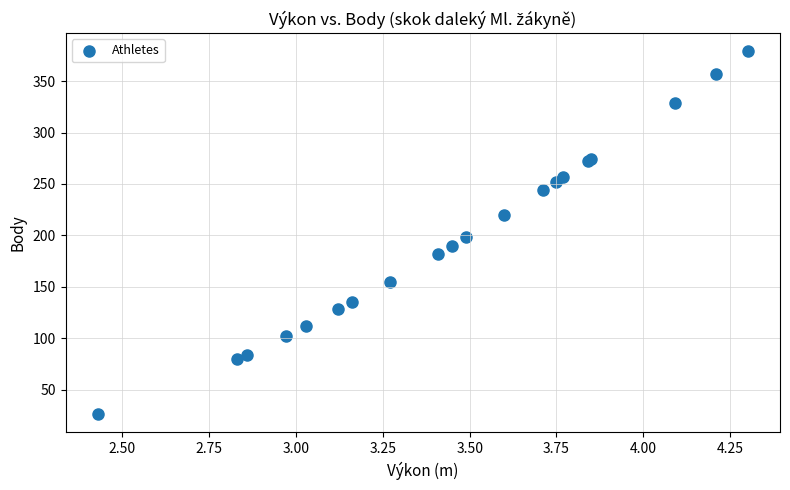

What Y value in the scatter plot is closest to 202?

198